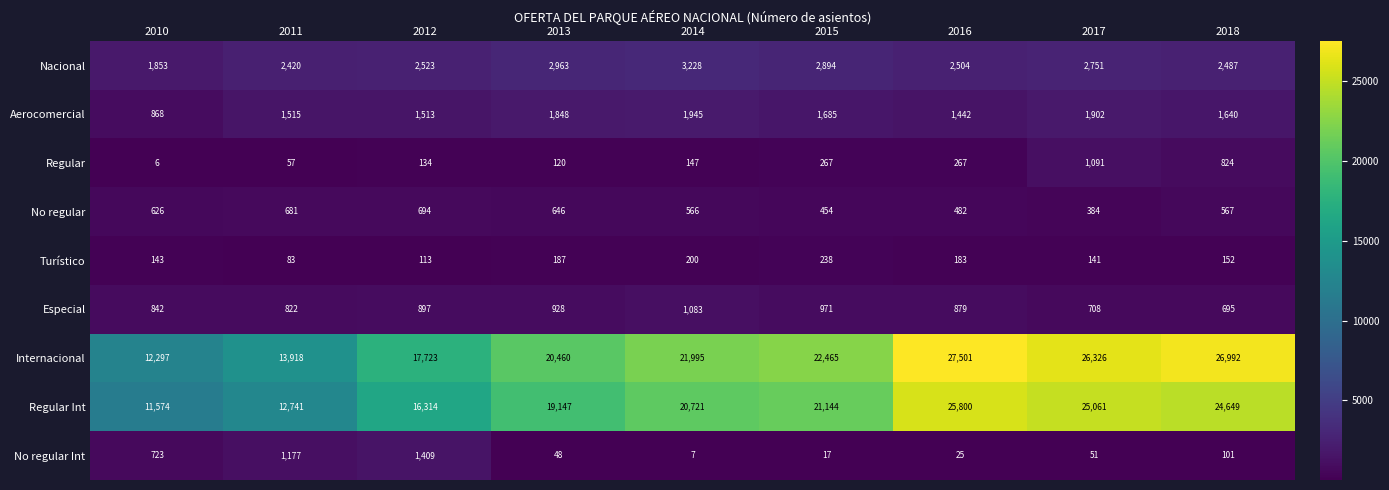

Is it true that Especial equals 512 at 2015?

False